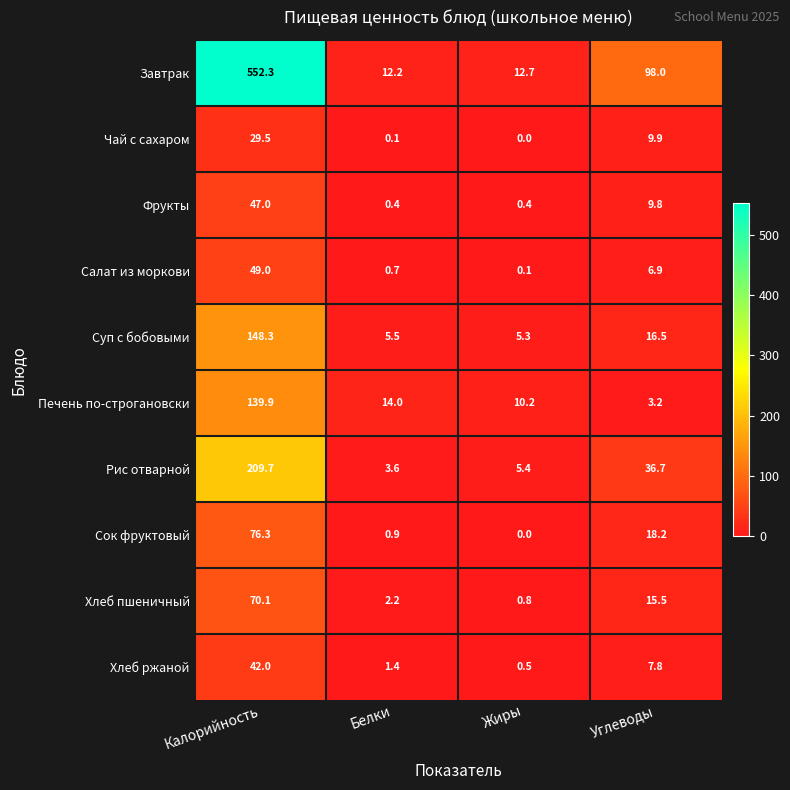

What is the sum of the Хлеб пшеничный values at Белки and Углеводы?

17.7